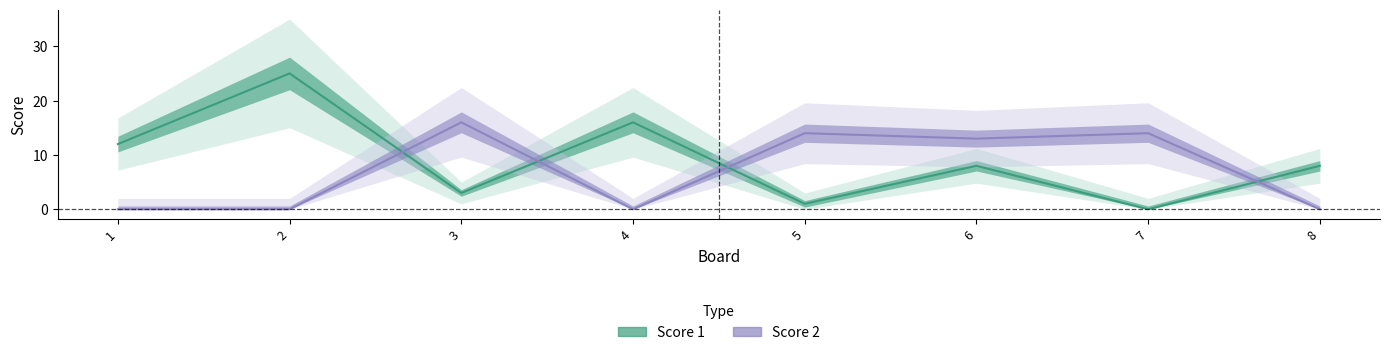

At which label is Score 1 closest to 12?

1